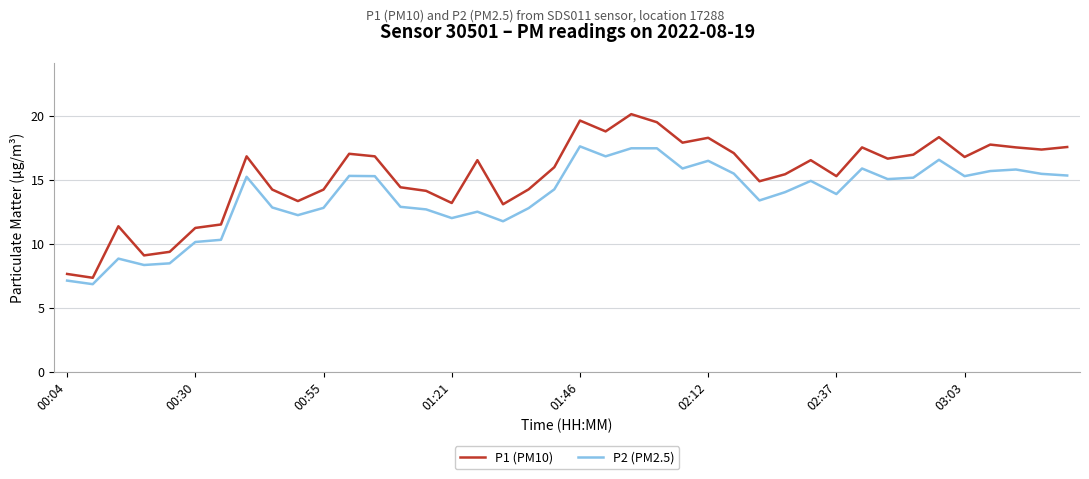

What is the difference between the maximum and minimum values in the P2 (PM2.5) series?

10.8